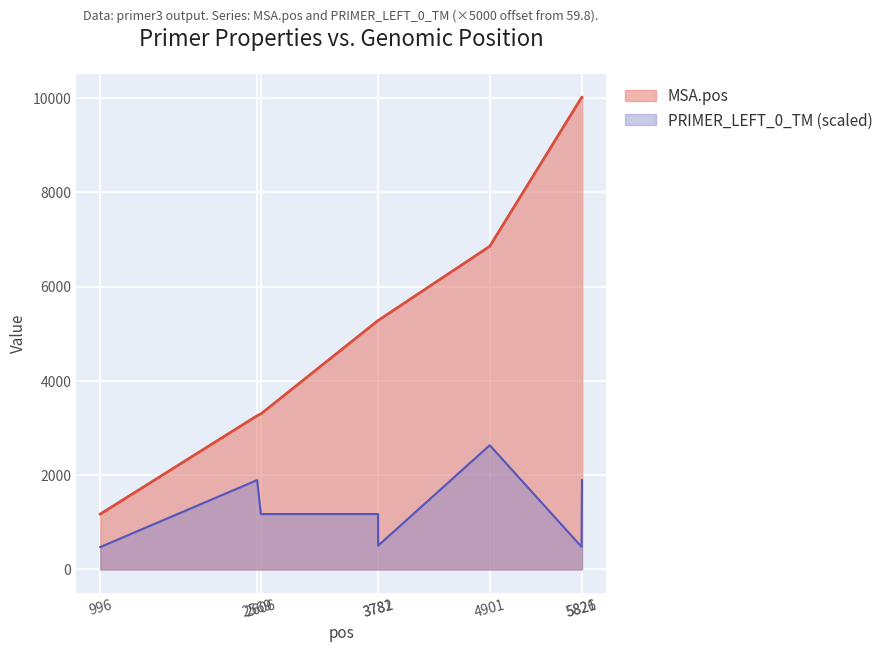

Does the chart display data point markers on the line(s)?

No